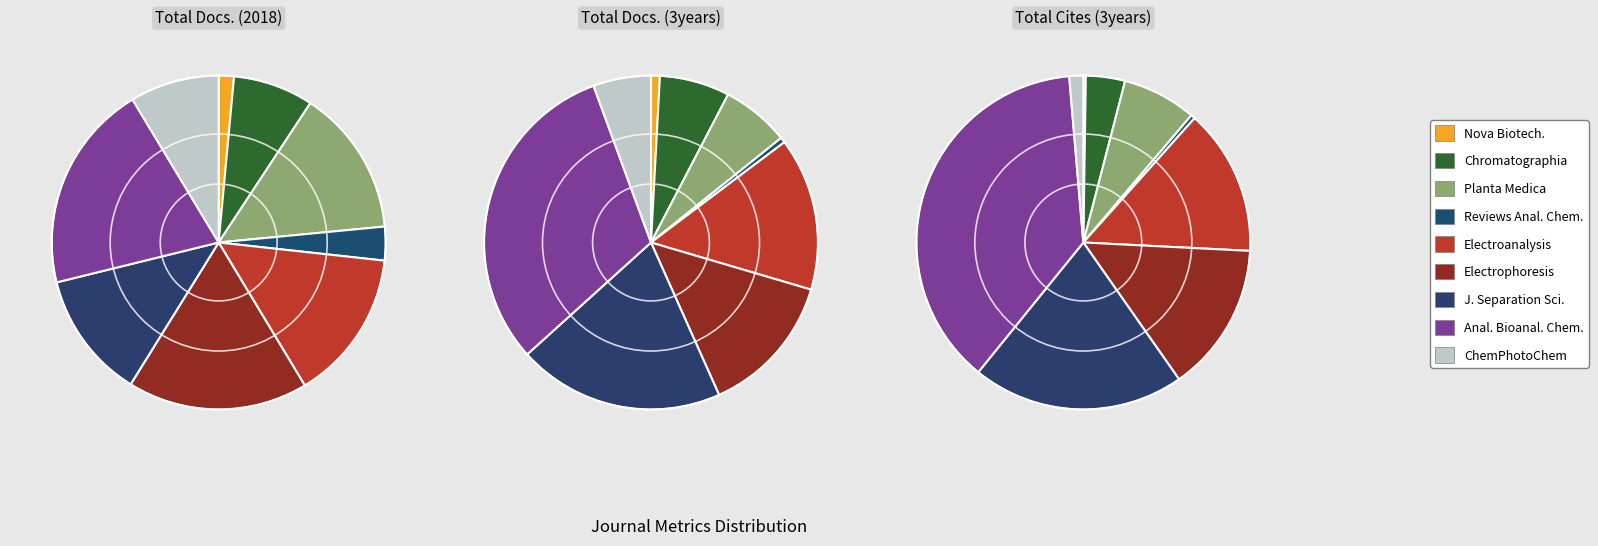

What percentage is the Electrophoresis slice, to the nearest percent?

14%